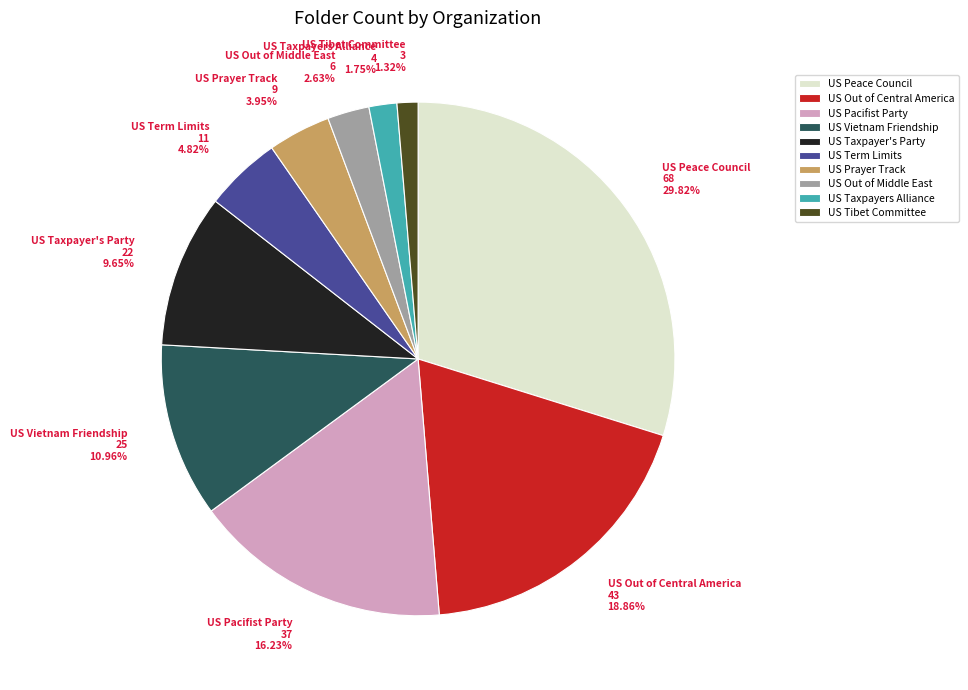

To the nearest percent, what is the combined percentage of US Taxpayers Alliance and US Pacifist Party?

18%